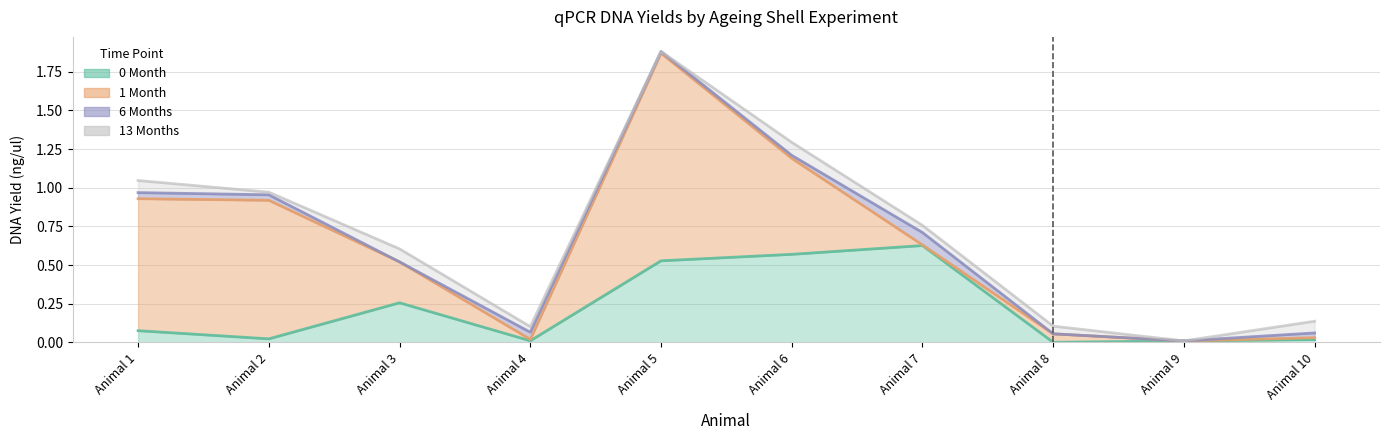

The 13 Months series shows 0.0 at Animal 5. True or false?

False